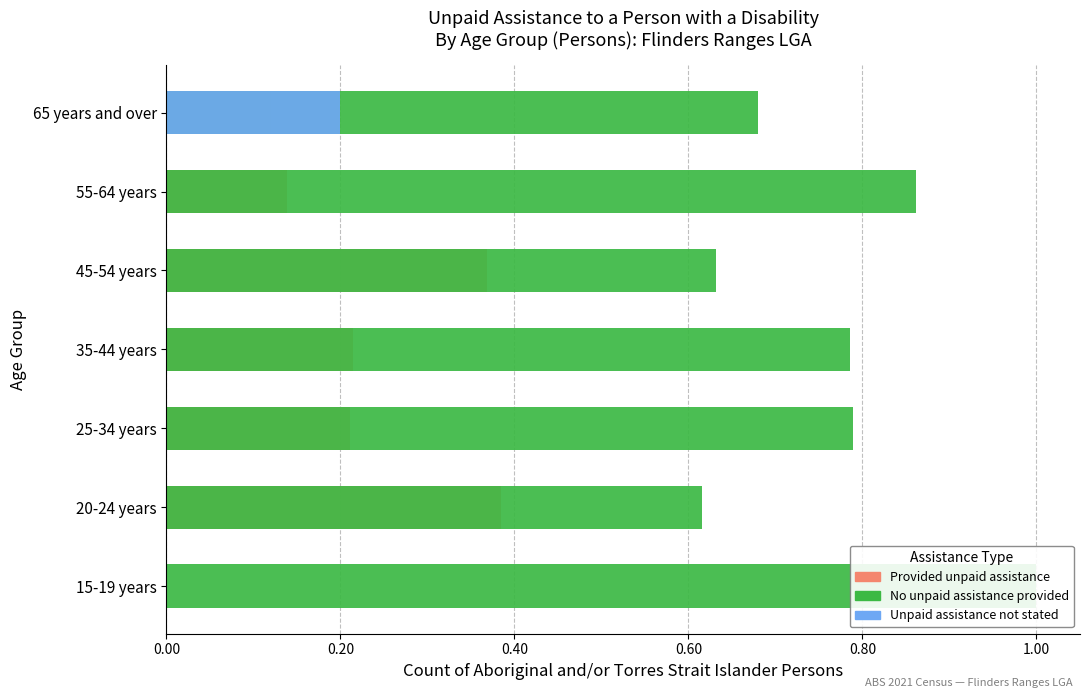

Rank the series at 25-34 years from highest to lowest value.

No unpaid assistance provided, Provided unpaid assistance, Unpaid assistance not stated